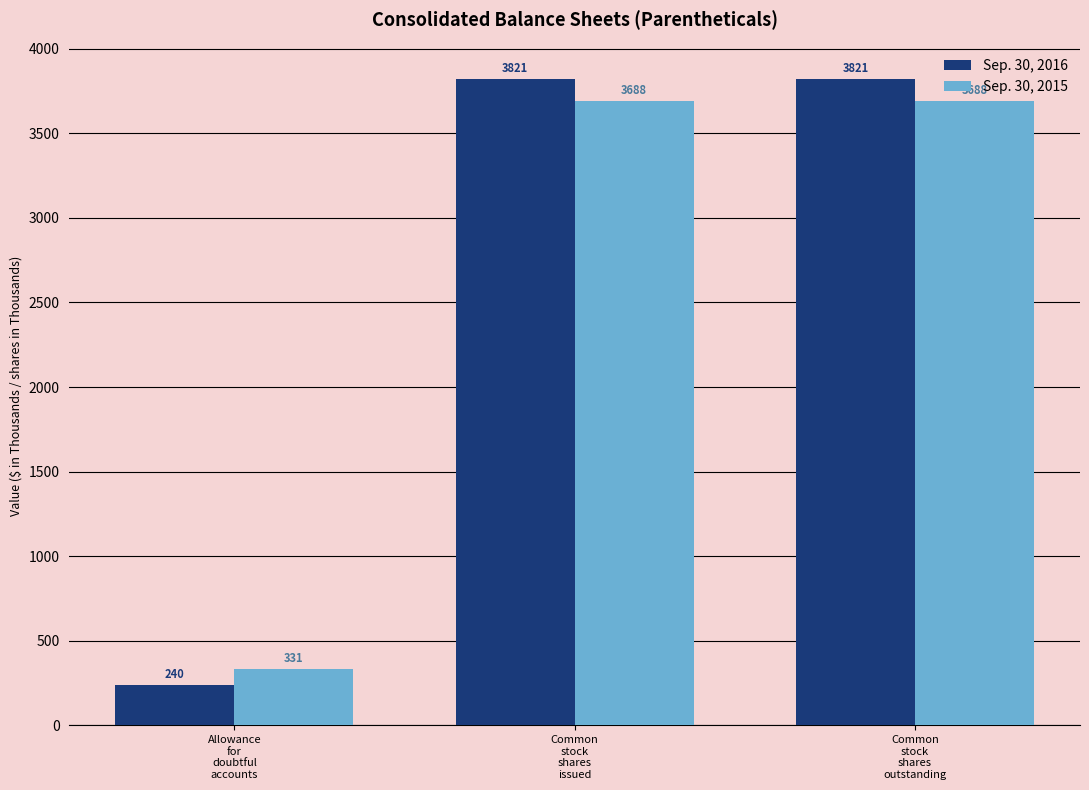

List the series in order of their peak value, lowest first.

Sep. 30, 2015, Sep. 30, 2016